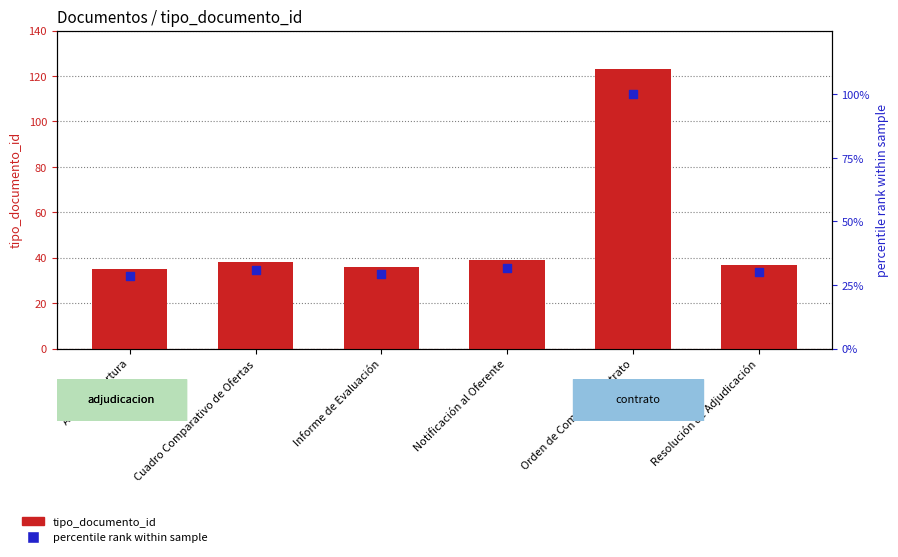

Which series has the largest Y range (max minus min)?

tipo_documento_id